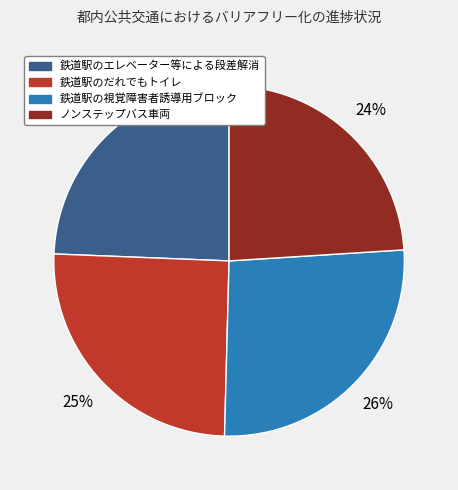

True or false: 鉄道駅のエレベーター等による段差解消 accounts for 24% of the total.

True